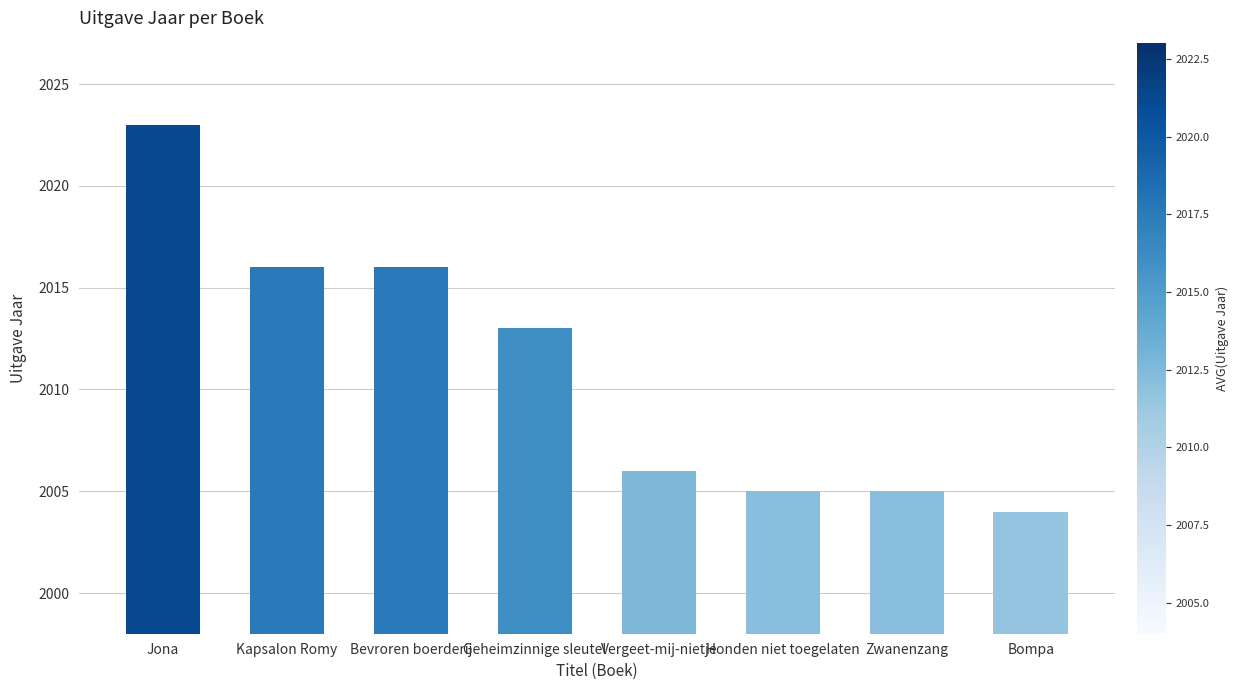

What is the sum of the values at Geheimzinnige sleutel and Bompa?

4017